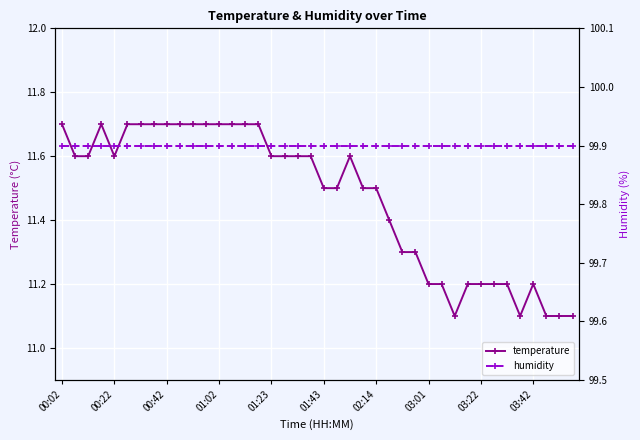

What is the minimum value for temperature?

11.1